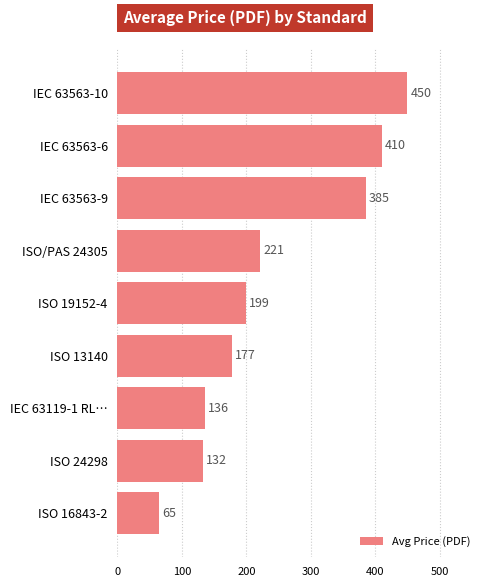

Are the bars horizontal?

Yes